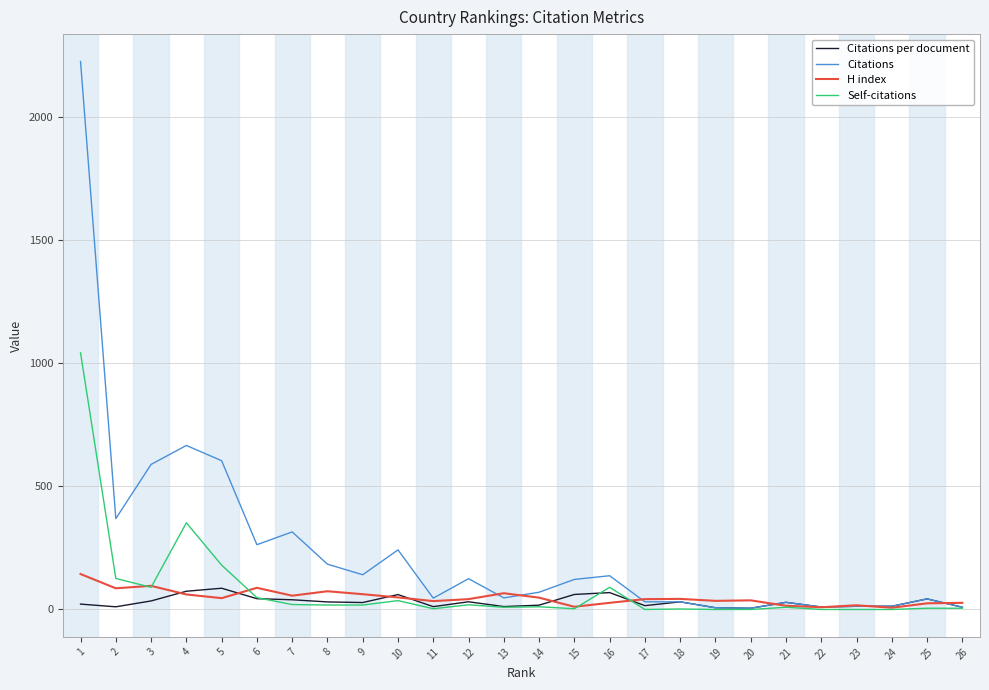

What is the average value of the Self-citations series?

80.2